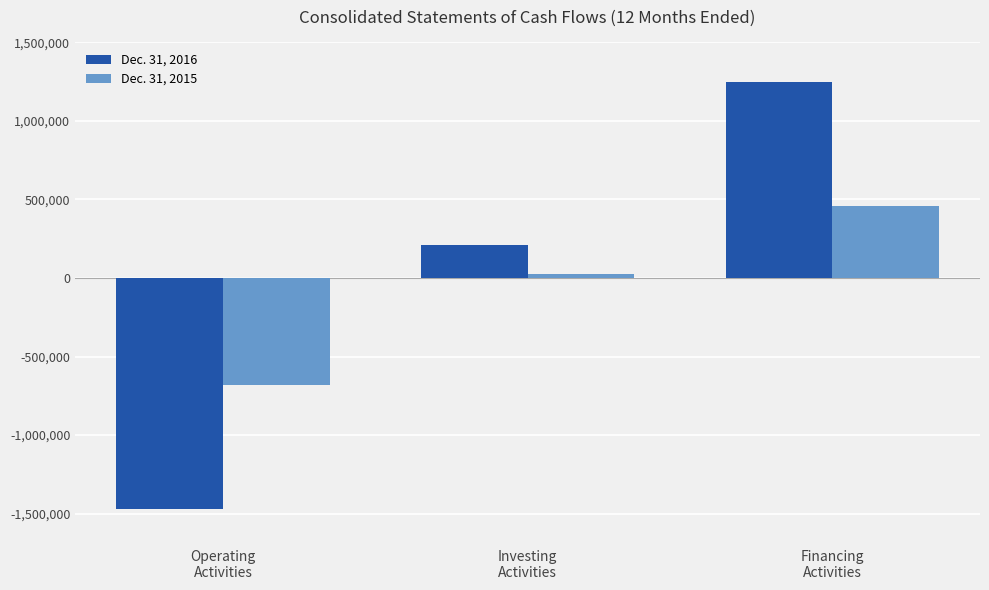

How many groups of bars are there?

3